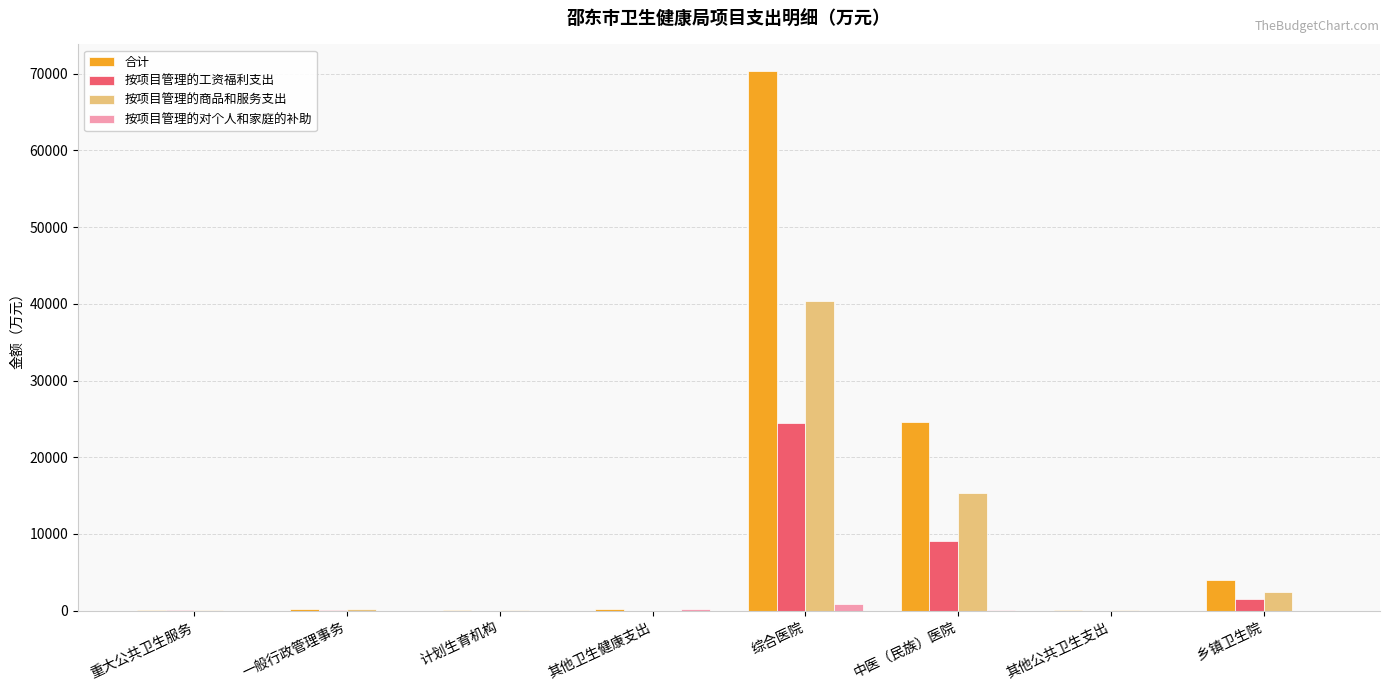

How many distinct data groups are displayed?

4